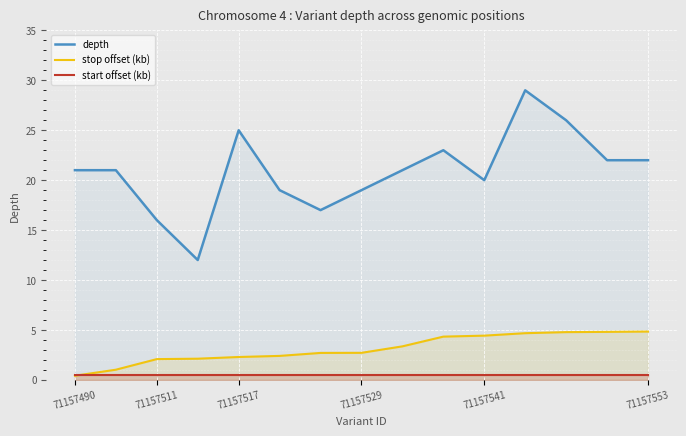

In depth, how many points are lower than both neighbors (excluding endpoints)?

3